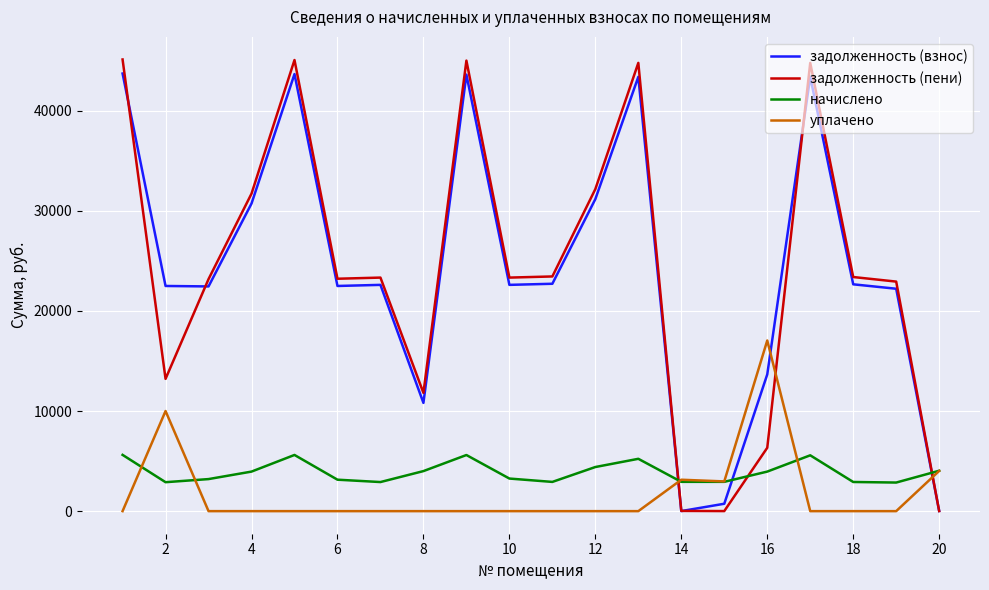

What is the lowest value of the задолженность (взнос) series?

5.9